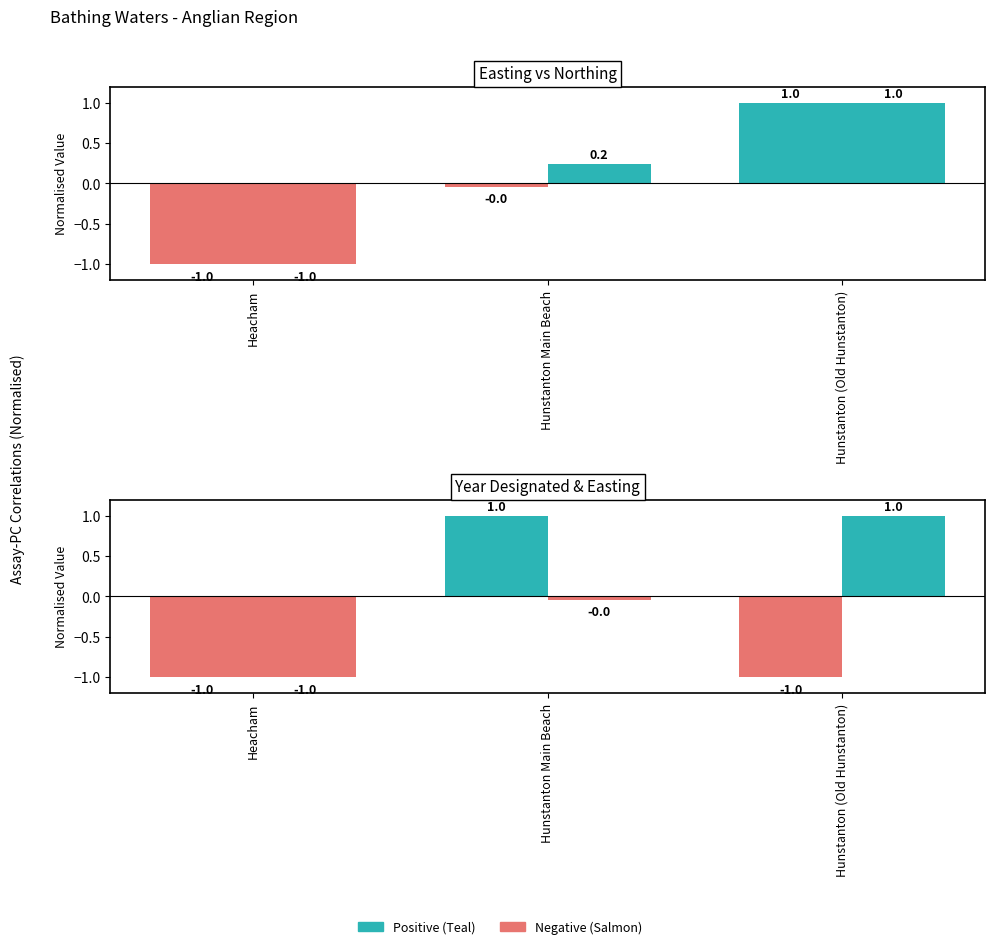

How many Easting (norm) values are between -1 and 1?

3